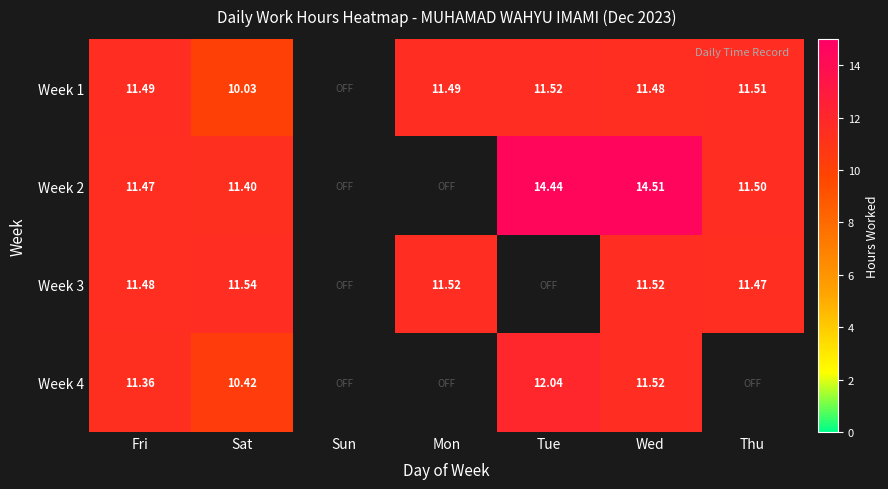

True or false: Week 2 has a value of 14.4 at Tue.

True